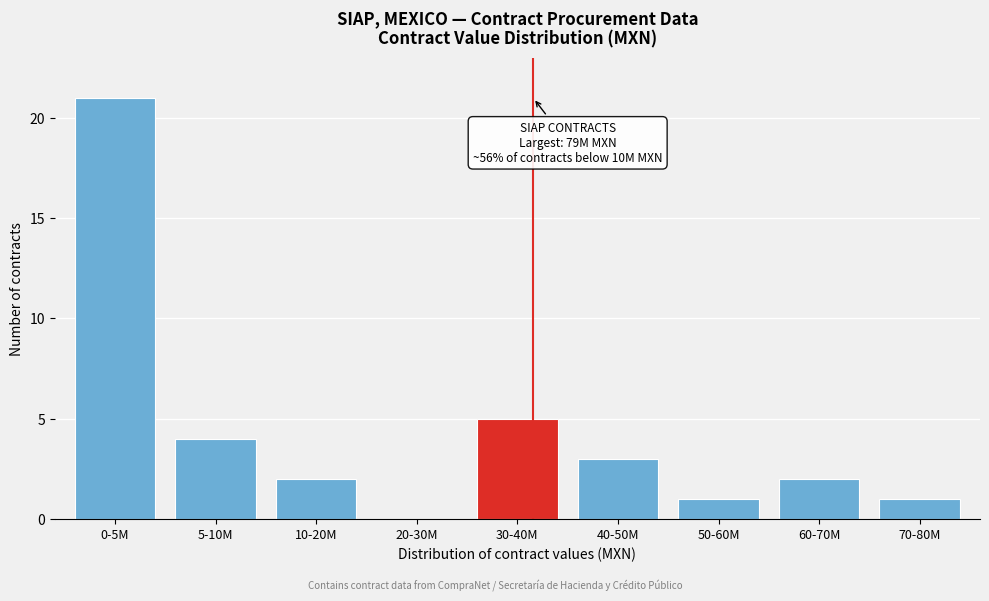

Reading left to right, list all the values displayed in this chart.

0-5M=21	5-10M=4	10-20M=2	20-30M=0	30-40M=5	40-50M=3	50-60M=1	60-70M=2	70-80M=1